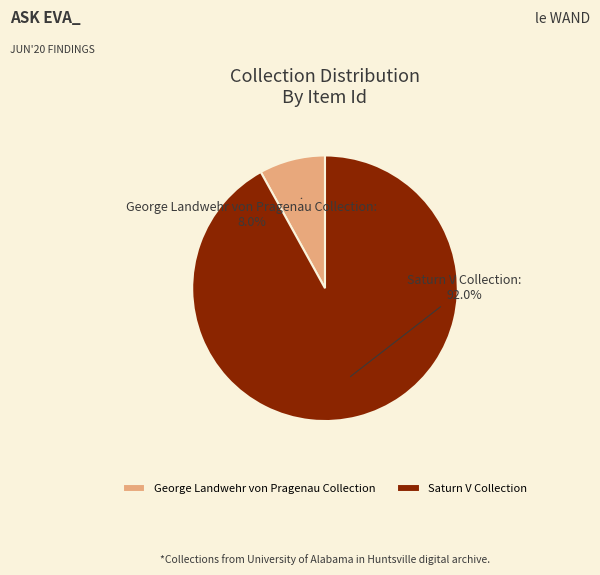

To the nearest percent, what is the difference between the largest and smallest slice percentages?

84%